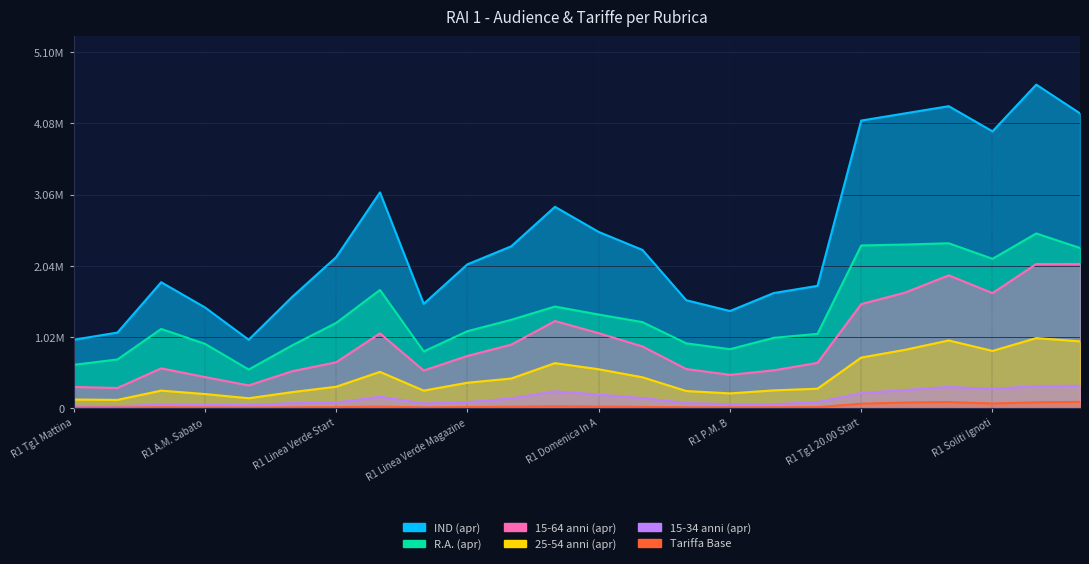

In Tariffa Base, how many points are higher than both neighbors (excluding endpoints)?

4